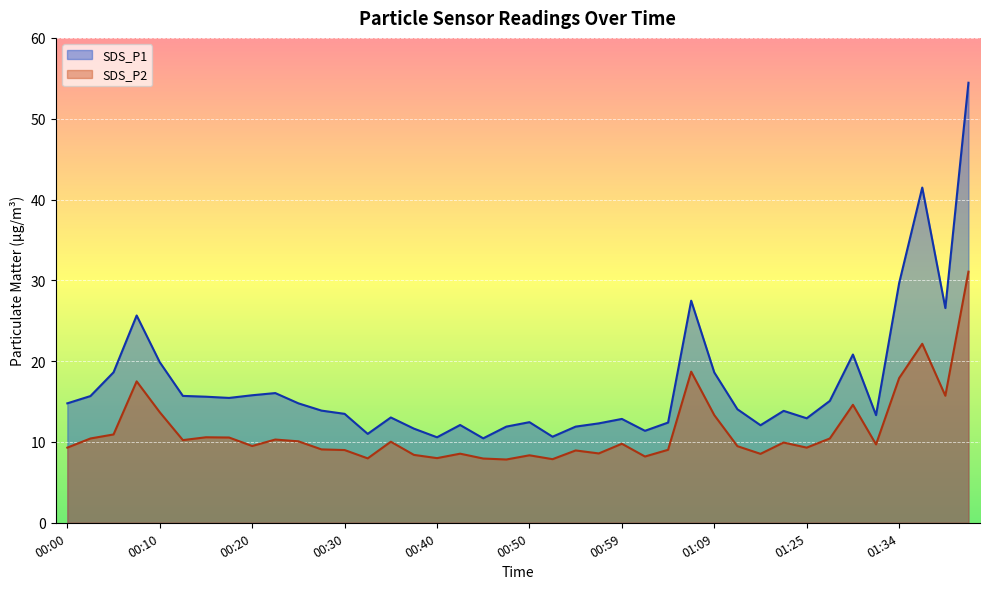

How many interior local peaks does the SDS_P1 series have?

10